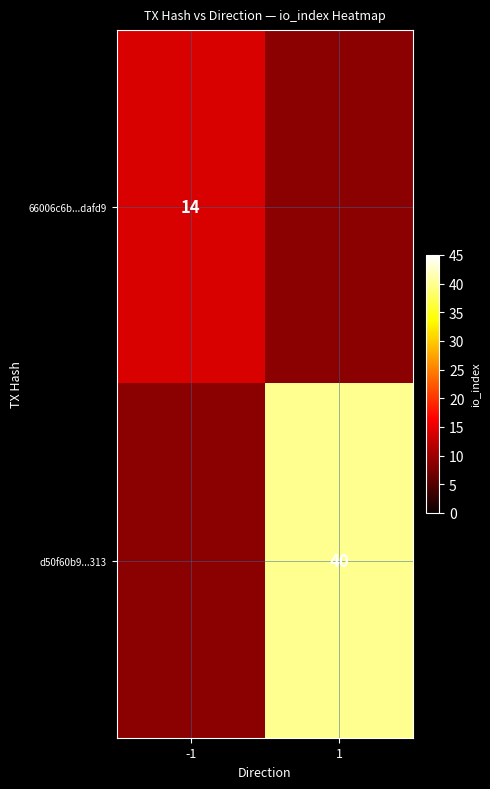

Count the number of categories in the chart.

2